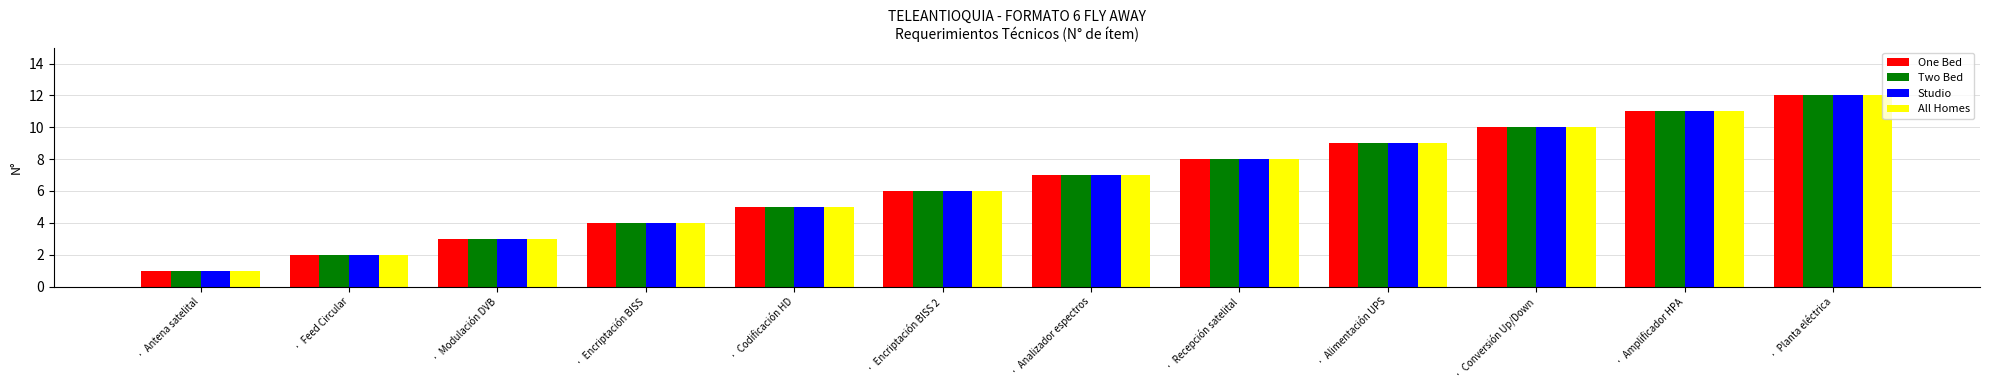

At which category is the sum across all series the highest?

·  Planta eléctrica